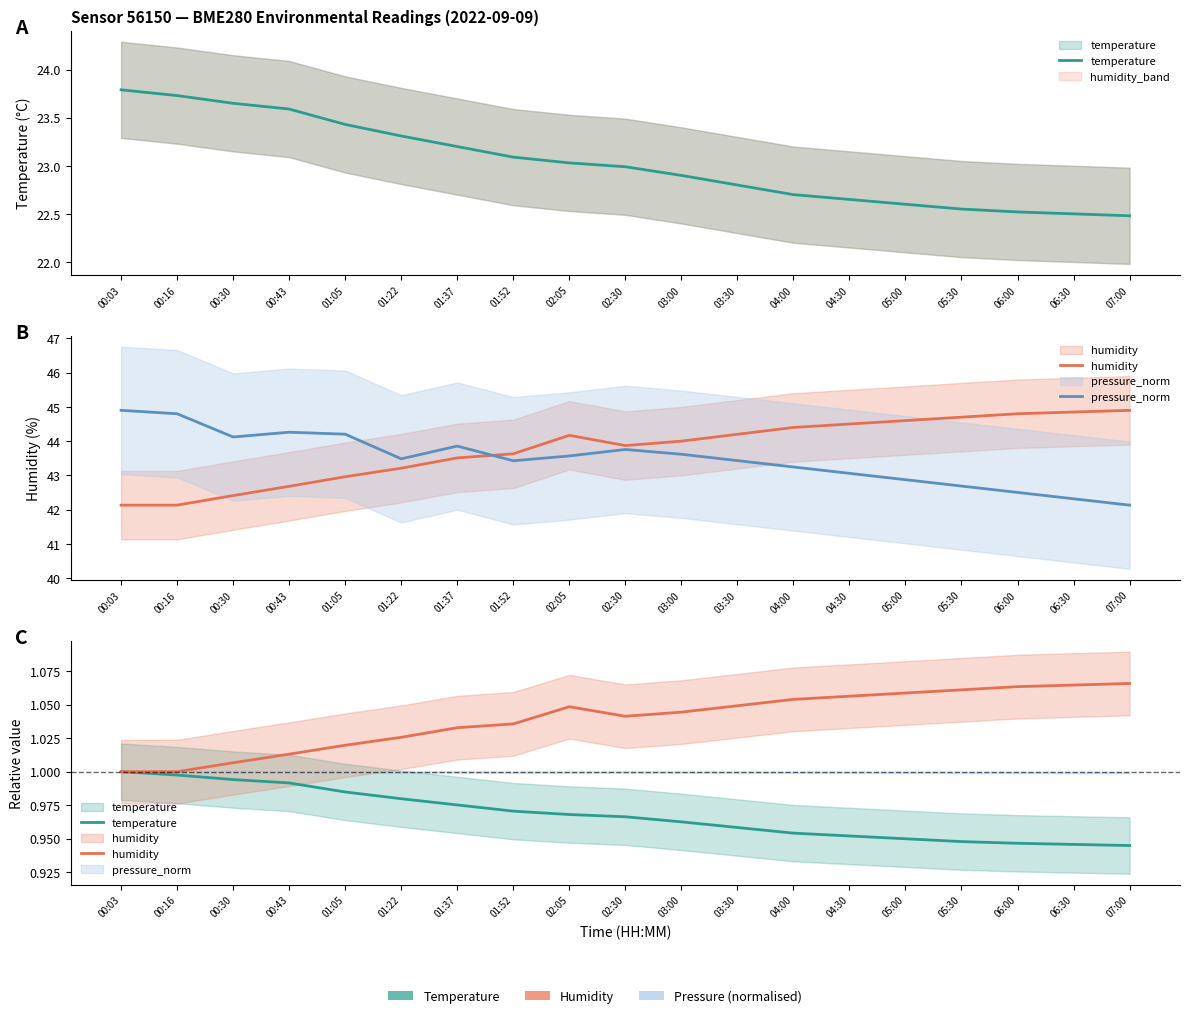

True or false: temperature has more than 1 interior local peaks.

False